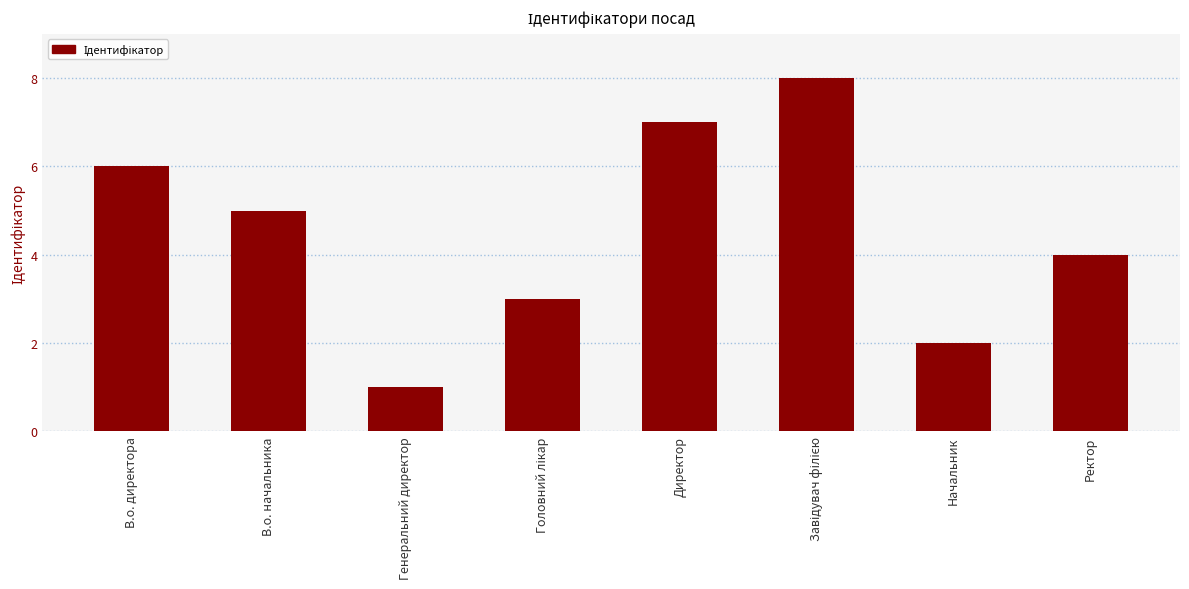

What is the change in value from В.о. директора to Генеральний директор?

-5